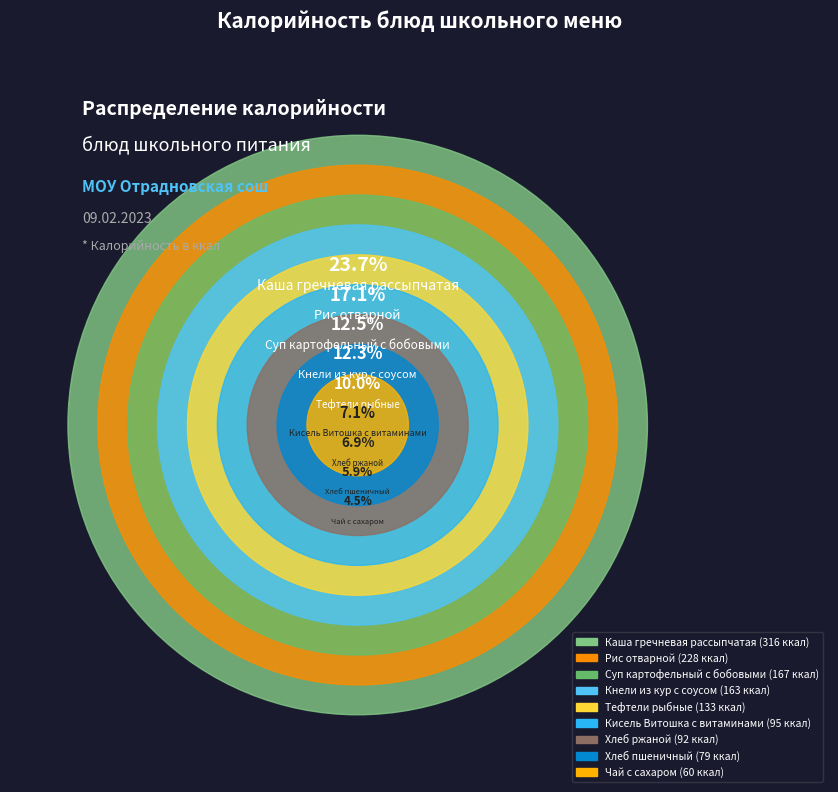

Is the sum of Суп картофельный с бобовыми and Кисель Витошка с витаминами greater than half?

No